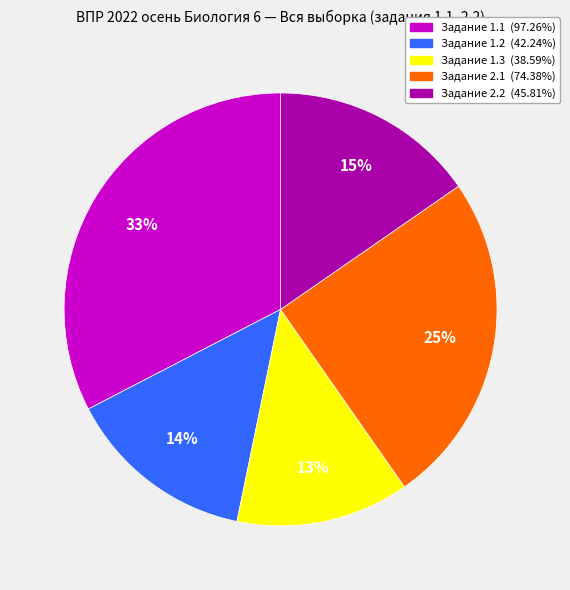

To the nearest percent, what is the difference between the largest and smallest slice percentages?

20%